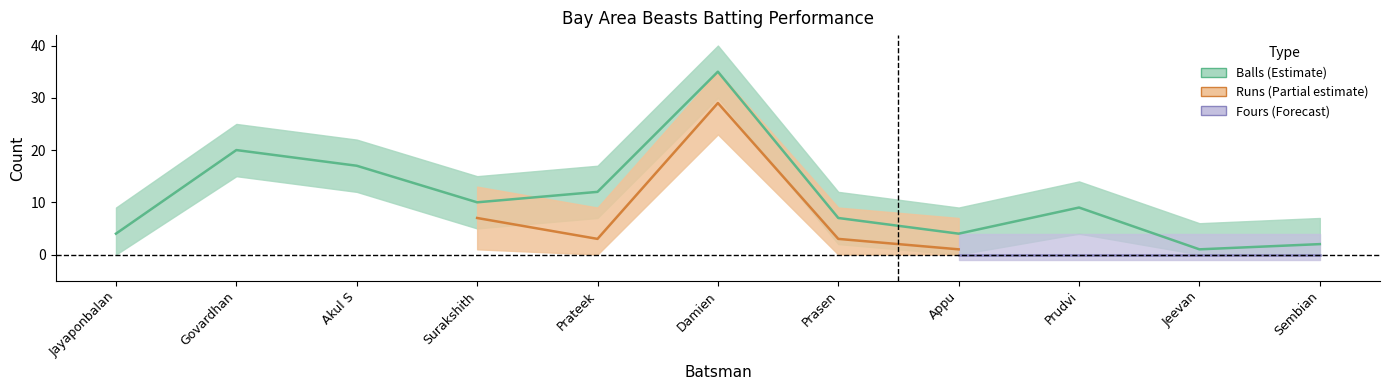

What value does the Runs series have at Damien, to the nearest 10?

30